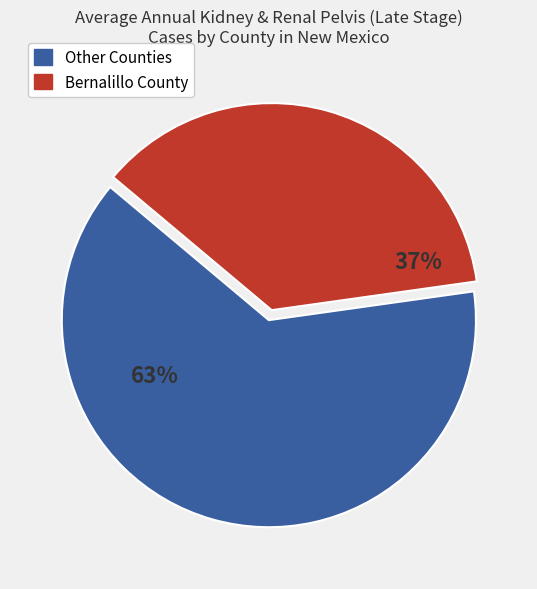

Is there any slice that represents more than half of the pie?

Yes